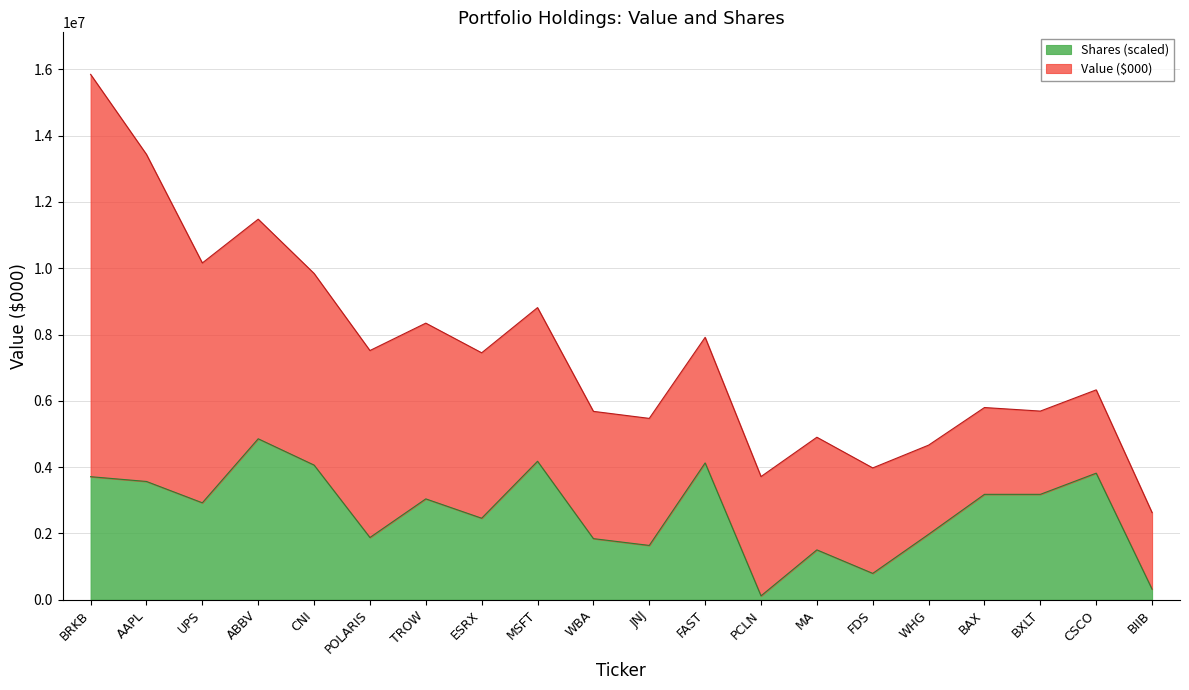

What is the change in value from ESRX to PCLN?

-2342073.4